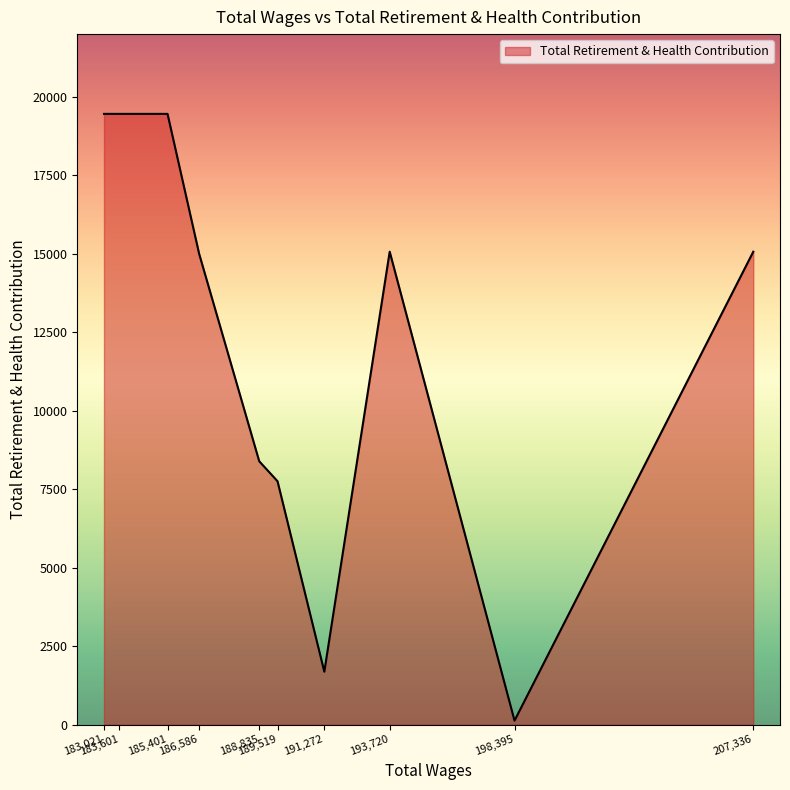

What is the smallest value displayed?

124